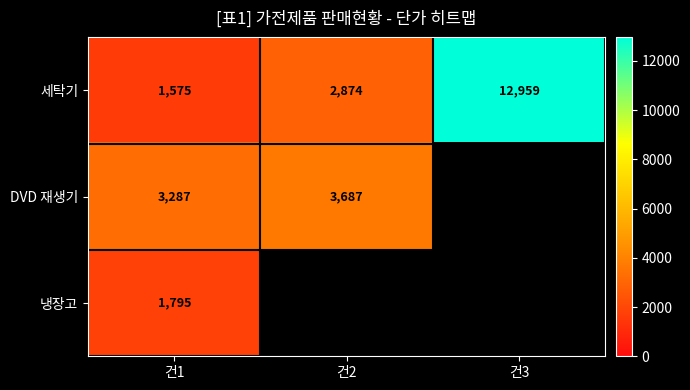

Which label corresponds to the smallest value in the chart?

건1